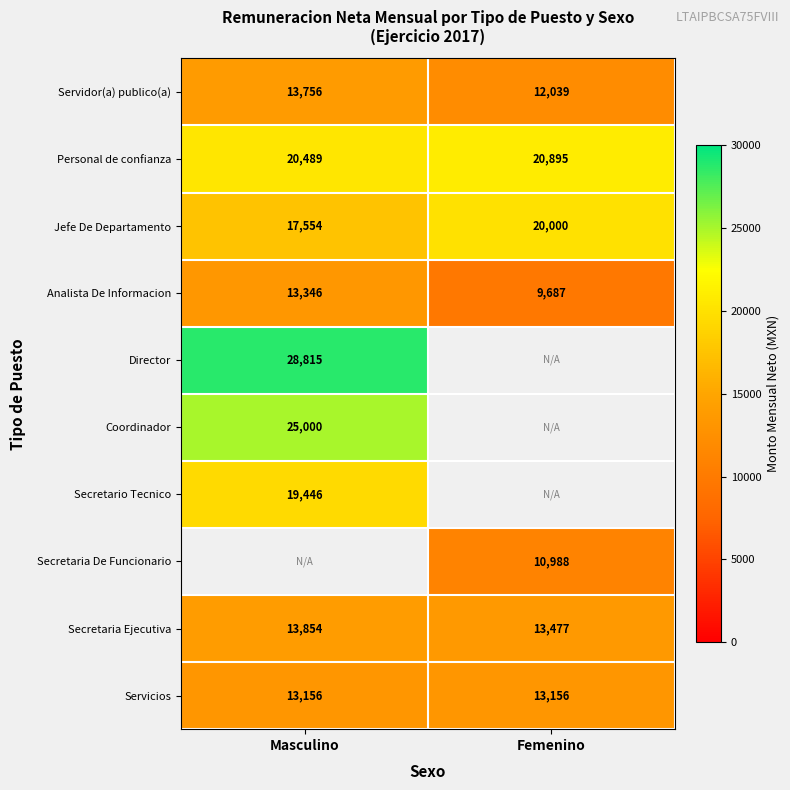

What is the lowest value of the Servidor(a) publico(a) series?

12039